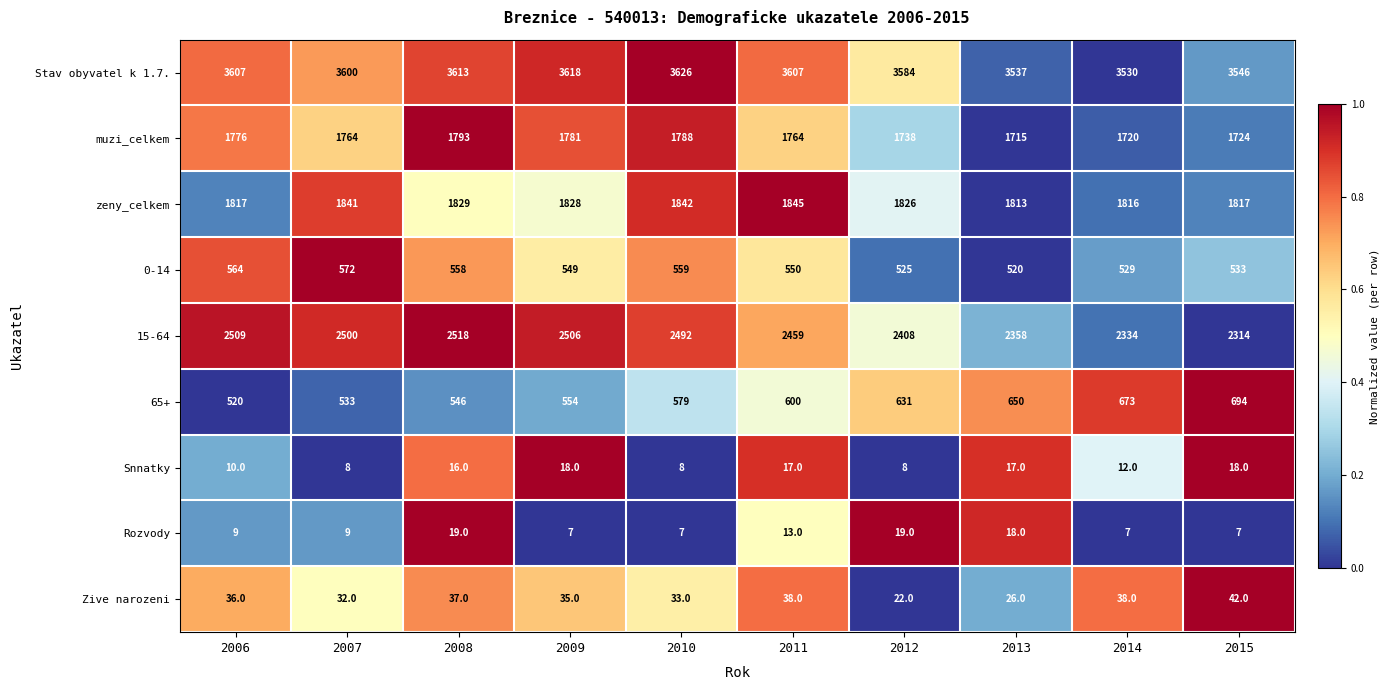

Which label corresponds to the largest value in the chart?

2010